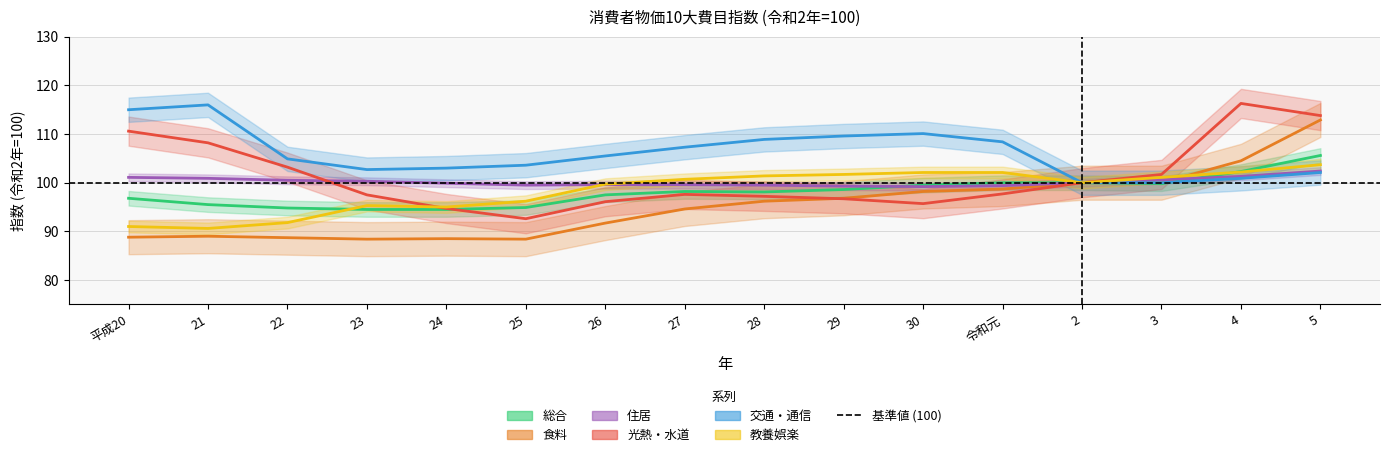

Reading left to right, extract all data points from this chart.

総合: 96.8	95.5	94.8	94.5	94.5	94.9	97.5	98.2	98.1	98.6	99.5	100.0	100.0	99.8	102.3	105.6
食料: 88.8	89.0	88.7	88.4	88.5	88.4	91.7	94.6	96.2	96.8	98.2	98.7	100.0	100.0	104.5	112.9
住居: 101.1	100.9	100.5	100.3	99.9	99.5	99.6	99.6	99.5	99.3	99.2	99.4	100.0	100.6	101.3	102.4
光熱・水道: 110.6	108.2	103.2	97.5	94.7	92.6	96.1	97.6	97.2	96.7	95.7	97.7	100.0	101.7	116.3	113.8
交通・通信: 115.0	116.0	104.9	102.7	103.0	103.6	105.5	107.3	108.9	109.6	110.1	108.4	100.0	100.0	100.9	102.1
教養娯楽: 91.0	90.6	91.8	95.3	95.0	96.2	99.7	100.7	101.4	101.7	102.1	102.1	100.0	101.1	102.2	103.7